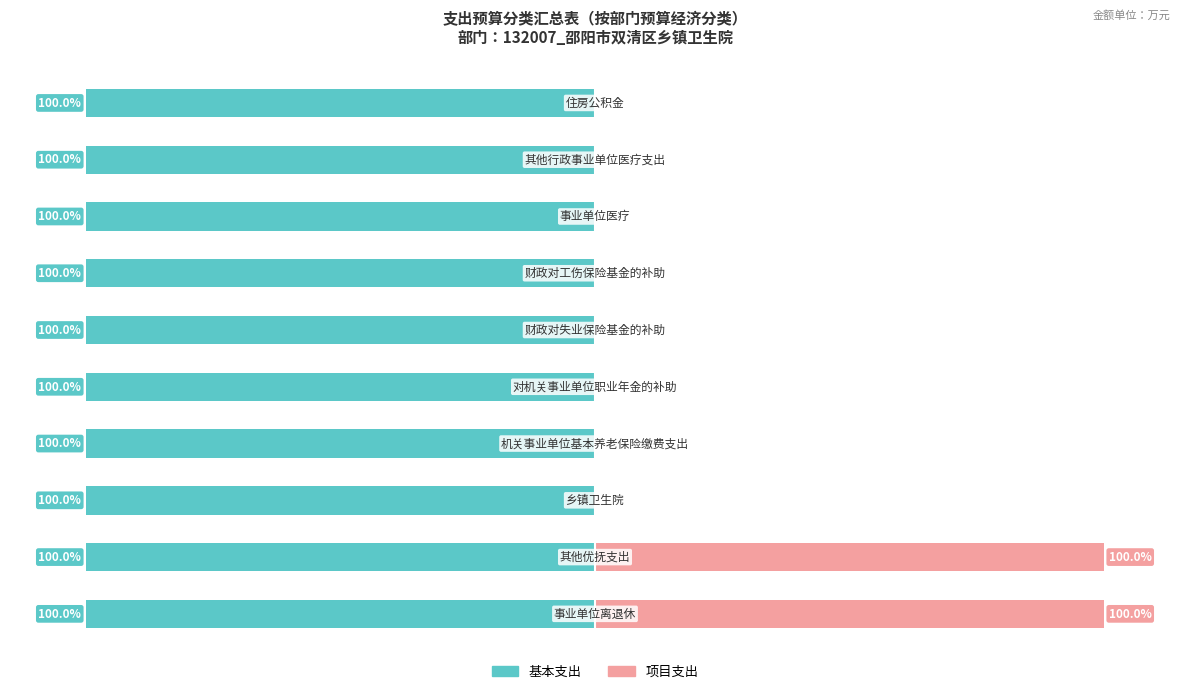

How many values in the 项目支出 series exceed 0?

2